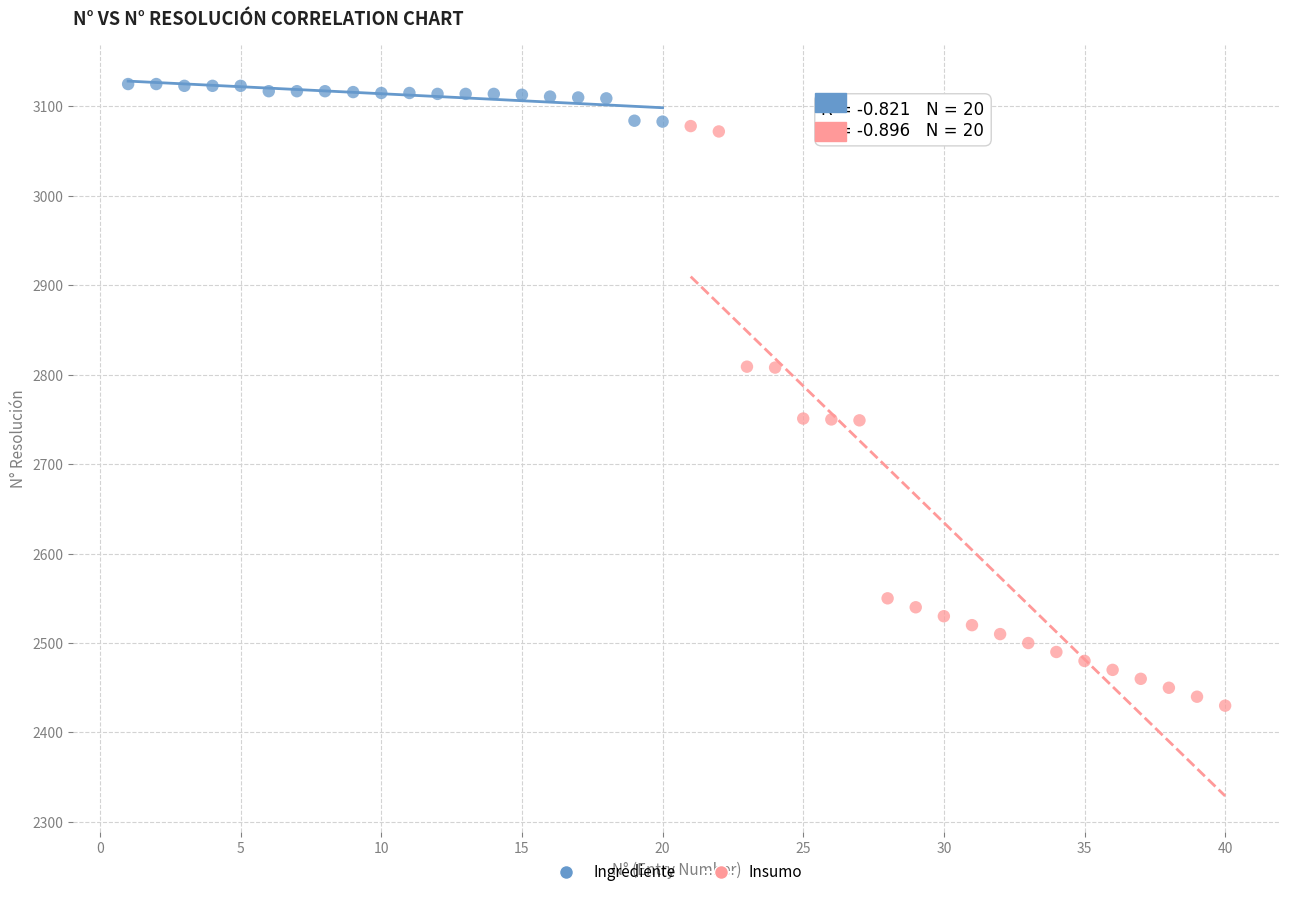

Which series reaches the maximum Y coordinate?

Ingrediente